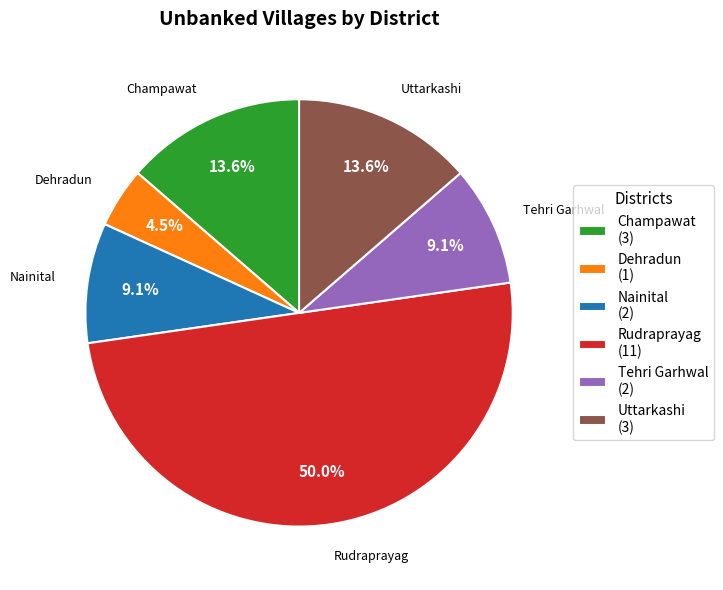

To the nearest percent, what is the average slice percentage?

17%